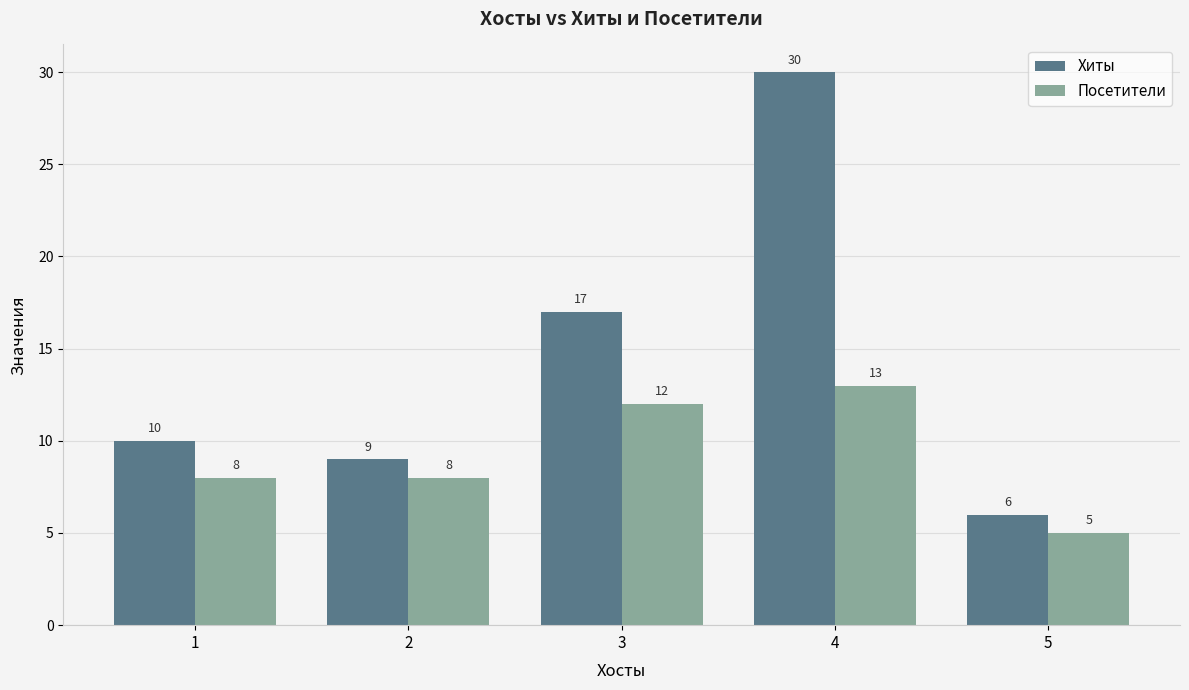

What is the average value of the Посетители series?

9